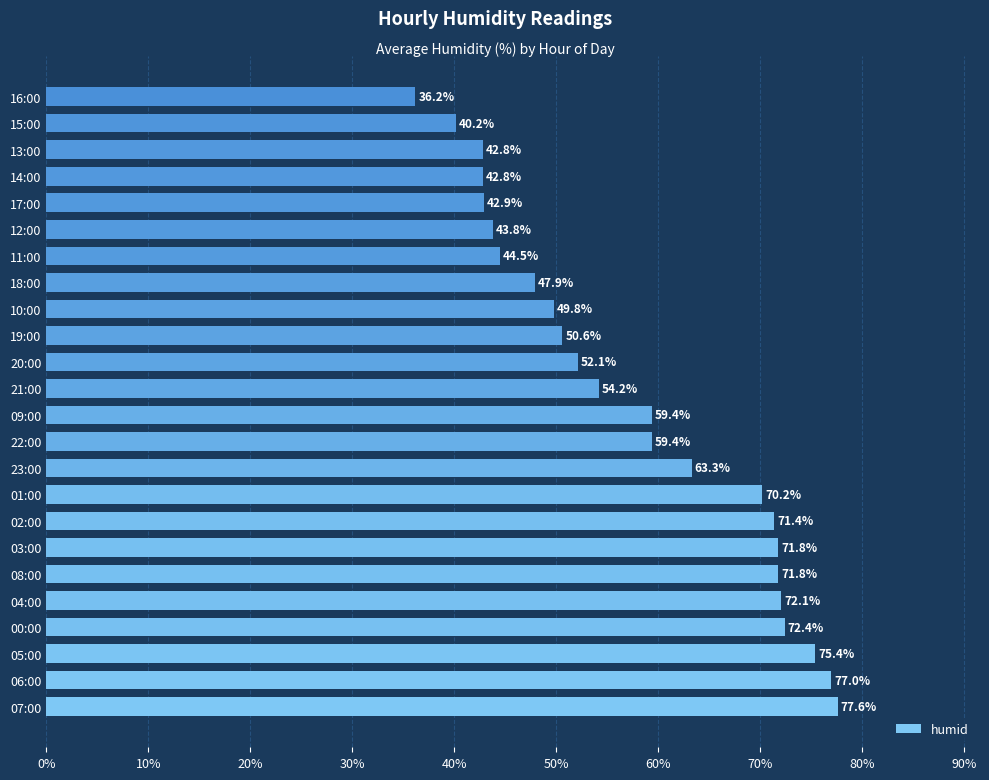

What is the minimum value shown in the chart?

36.2